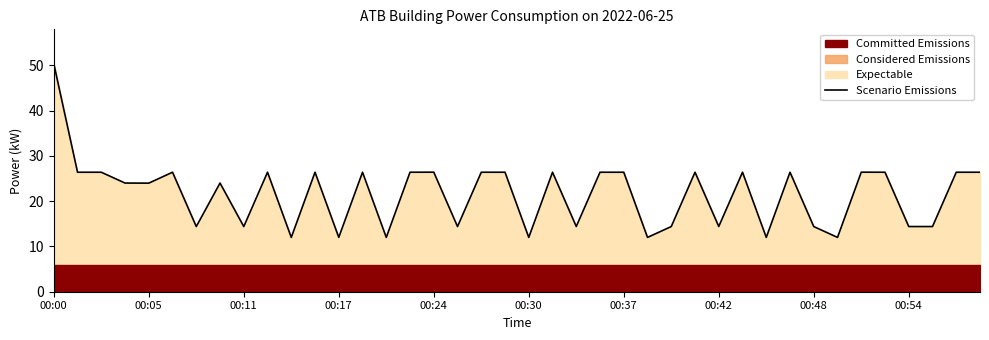

How many data points are less than 26?

19